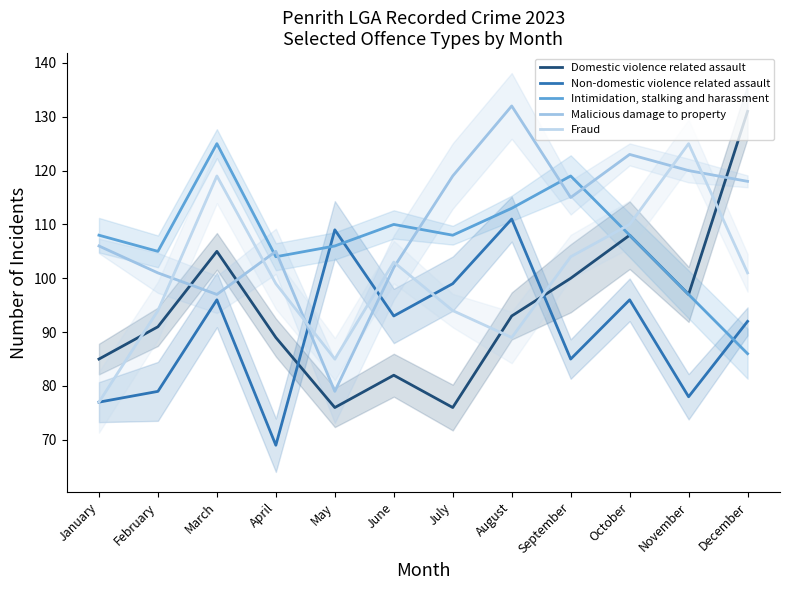

Is it true that Malicious damage to property equals 97 at March?

True